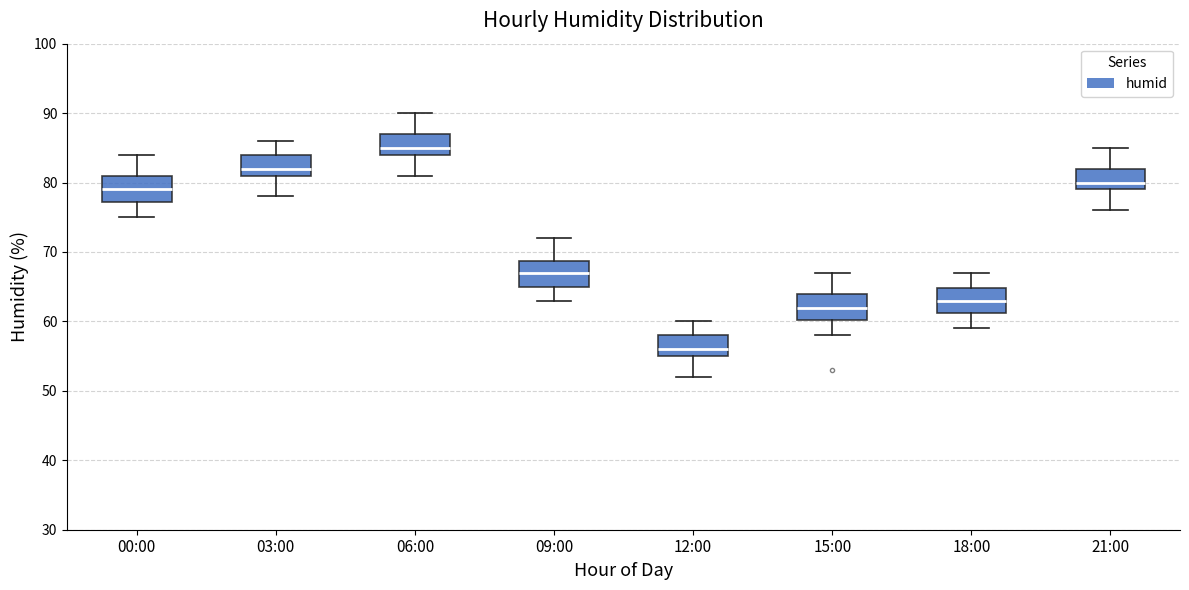

Reading left to right, transcribe this box plot: for each box, give where its median line is, the range the box spans, and where its two whiskers end, as read against the y-axis. The values are not printed on the chart, so give them approximately, as read against the axis.

00:00: median 79, box 77 to 81, whiskers 75 to 84
03:00: median 82, box 81 to 84, whiskers 78 to 86
06:00: median 85, box 84 to 87, whiskers 81 to 90
09:00: median 67, box 65 to 69, whiskers 63 to 72
12:00: median 56, box 55 to 58, whiskers 52 to 60
15:00: median 62, box 60 to 64, whiskers 58 to 67
18:00: median 63, box 61 to 65, whiskers 59 to 67
21:00: median 80, box 79 to 82, whiskers 76 to 85